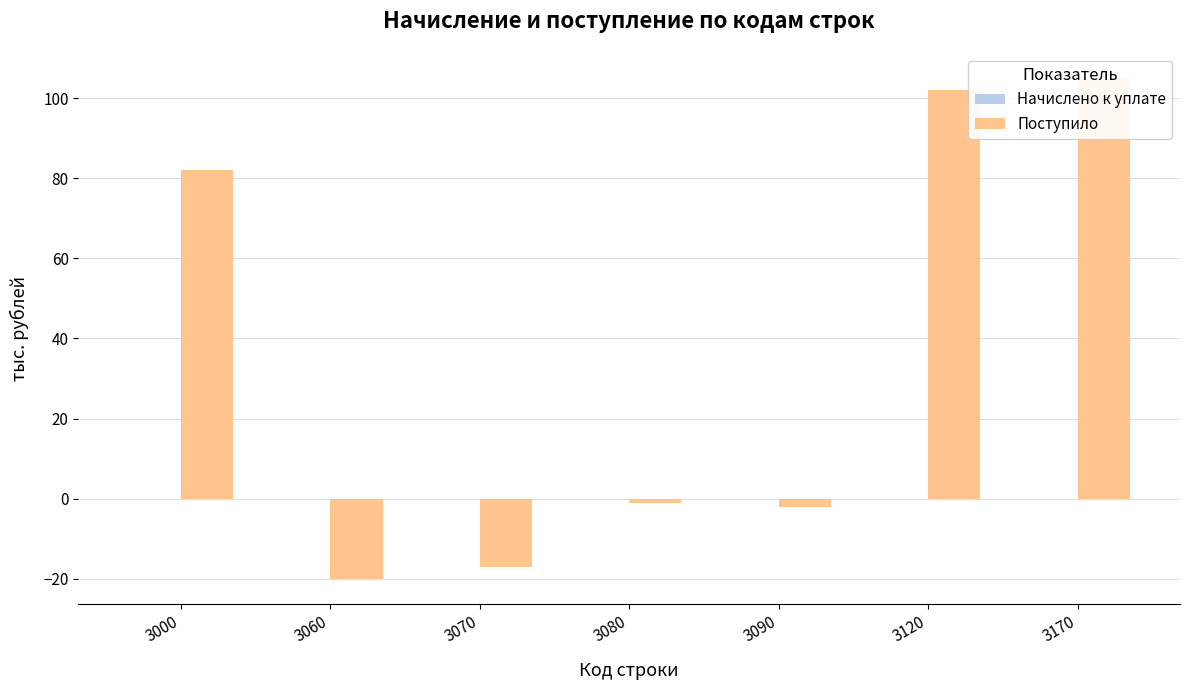

At which category is the sum across all series the highest?

3170